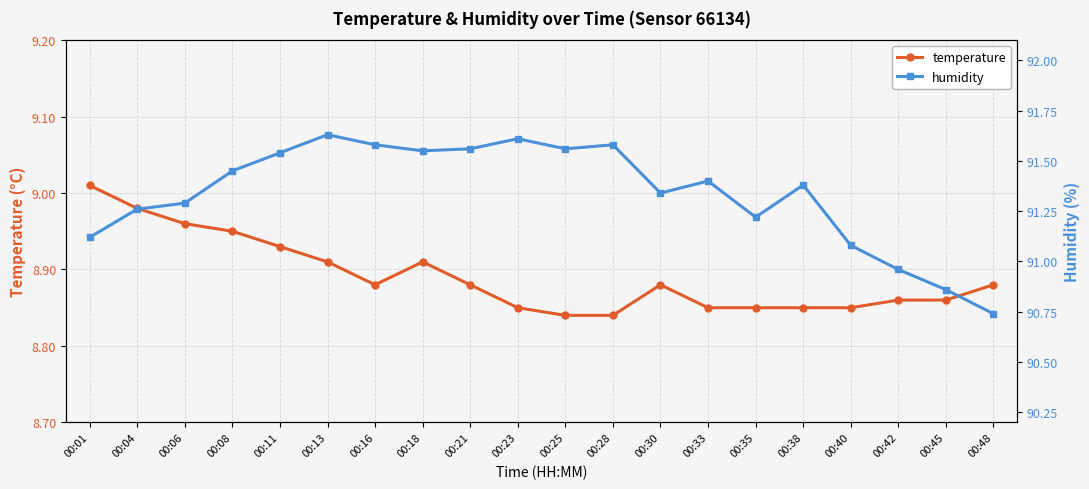

What is the difference between the maximum and minimum values in the temperature series?

0.2